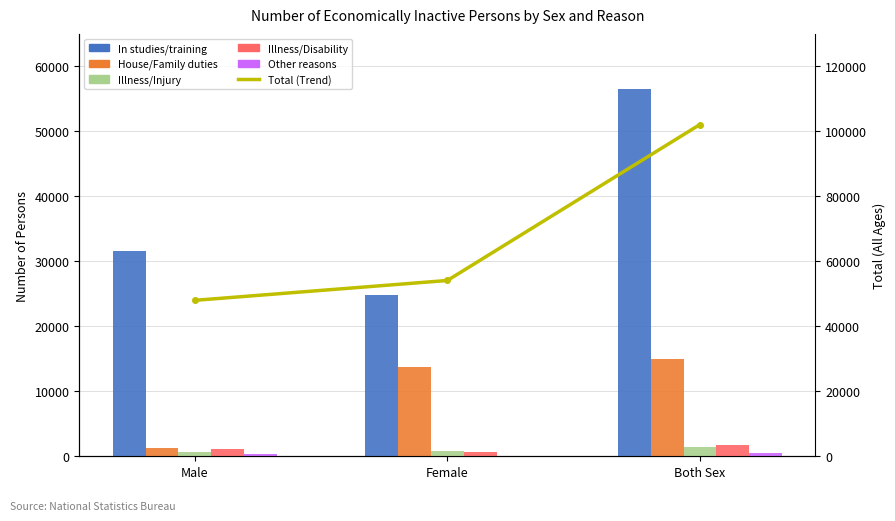

What is the sum of all Illness/Disability values?

3448